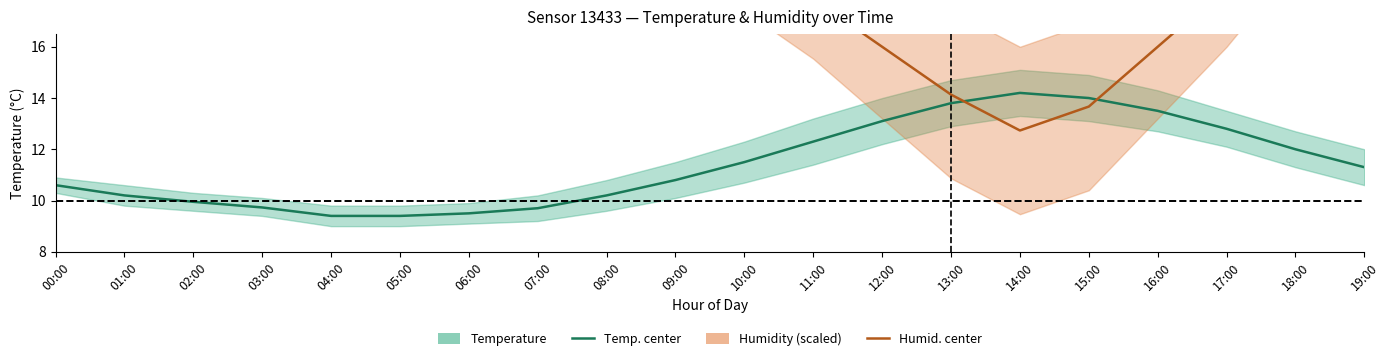

What is the value of the Humidity center point at the 18th from the left?

18.3